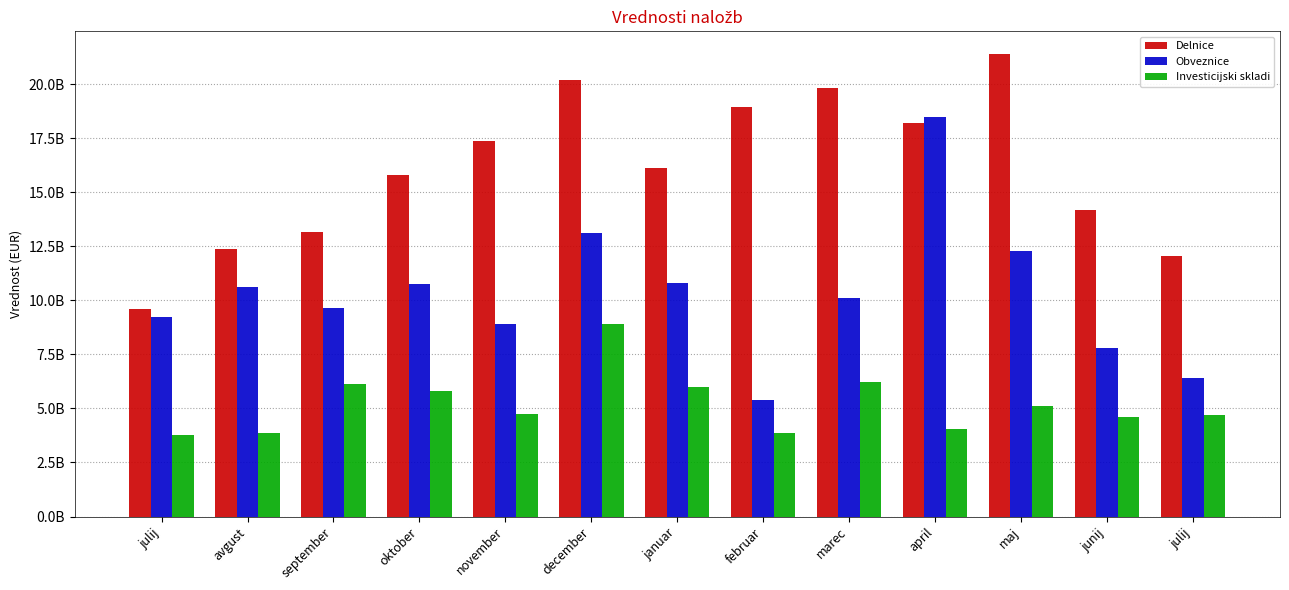

Which label corresponds to the smallest value in the chart?

julij